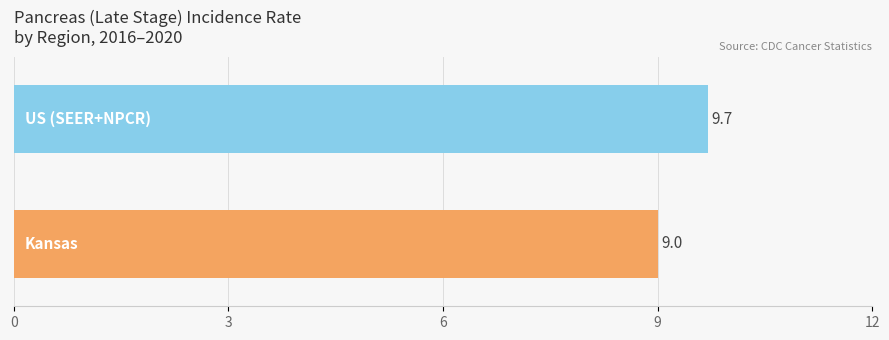

What is the difference between the maximum and minimum values?

0.7